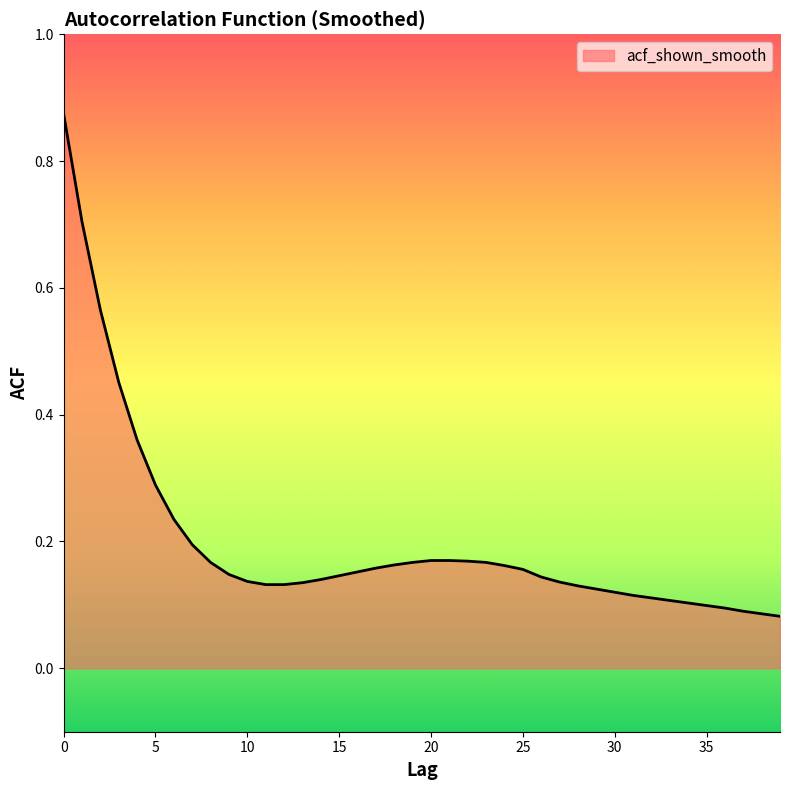

What is the difference between the maximum and minimum values?

0.8